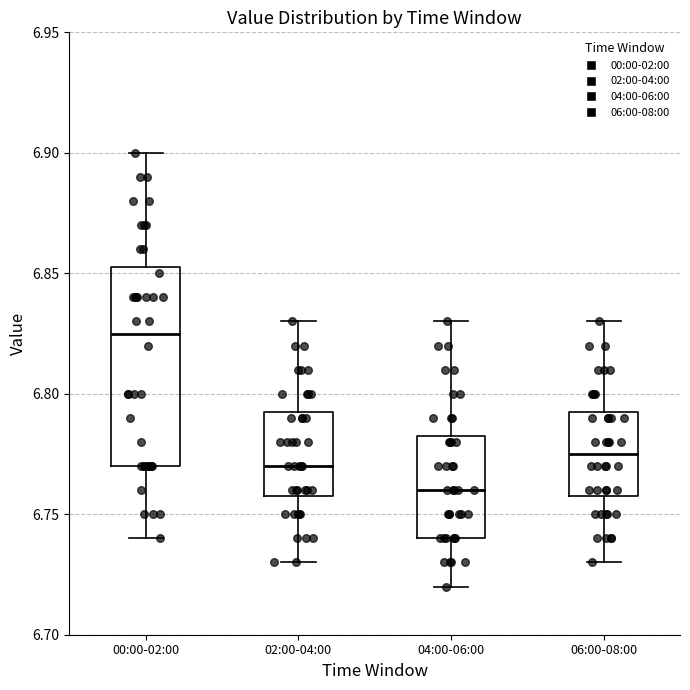

Reading left to right, transcribe this box plot: for each box, give where its median line is, the range the box spans, and where its two whiskers end, as read against the y-axis. The values are not printed on the chart, so give them approximately, as read against the axis.

00:00-02:00: median 6.825, box 6.770 to 6.855, whiskers 6.740 to 6.900
02:00-04:00: median 6.770, box 6.760 to 6.795, whiskers 6.730 to 6.830
04:00-06:00: median 6.760, box 6.740 to 6.785, whiskers 6.720 to 6.830
06:00-08:00: median 6.775, box 6.760 to 6.795, whiskers 6.730 to 6.830